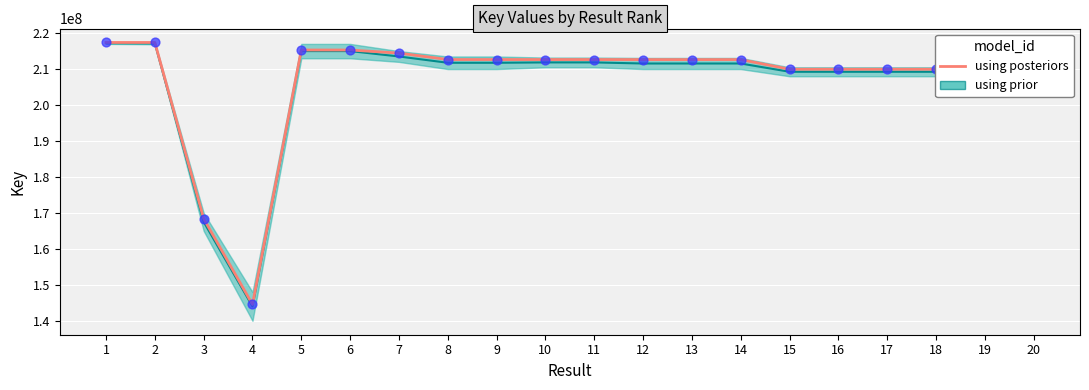

What is the change in value from 4 to 11?

+68117441